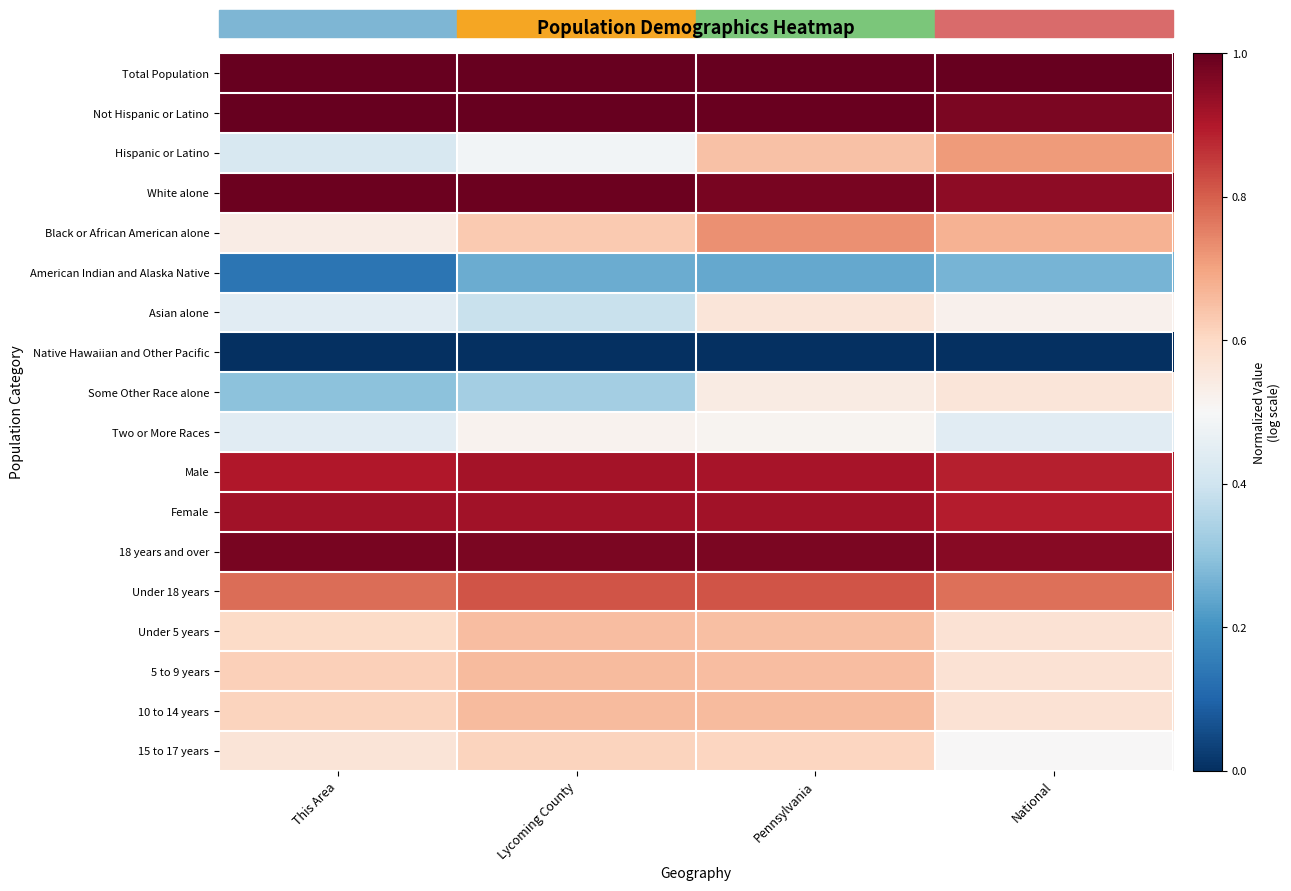

Reading left to right, list all the values displayed in this chart.

Total Population: This Area=1.0	Lycoming County=1.0	Pennsylvania=1.0	National=1.0
Not Hispanic or Latino: This Area=1.0	Lycoming County=1.0	Pennsylvania=1.0	National=1.0
Hispanic or Latino: This Area=0.4	Lycoming County=0.5	Pennsylvania=0.6	National=0.7
White alone: This Area=1.0	Lycoming County=1.0	Pennsylvania=1.0	National=0.9
Black or African American alone: This Area=0.5	Lycoming County=0.6	Pennsylvania=0.7	National=0.7
American Indian and Alaska Native: This Area=0.1	Lycoming County=0.3	Pennsylvania=0.2	National=0.3
Asian alone: This Area=0.4	Lycoming County=0.4	Pennsylvania=0.6	National=0.5
Native Hawaiian and Other Pacific: This Area=0.0	Lycoming County=0.0	Pennsylvania=0.0	National=0.0
Some Other Race alone: This Area=0.3	Lycoming County=0.3	Pennsylvania=0.5	National=0.6
Two or More Races: This Area=0.4	Lycoming County=0.5	Pennsylvania=0.5	National=0.4
Male: This Area=0.9	Lycoming County=0.9	Pennsylvania=0.9	National=0.9
Female: This Area=0.9	Lycoming County=0.9	Pennsylvania=0.9	National=0.9
18 years and over: This Area=1.0	Lycoming County=1.0	Pennsylvania=1.0	National=1.0
Under 18 years: This Area=0.8	Lycoming County=0.8	Pennsylvania=0.8	National=0.8
Under 5 years: This Area=0.6	Lycoming County=0.7	Pennsylvania=0.6	National=0.6
5 to 9 years: This Area=0.6	Lycoming County=0.7	Pennsylvania=0.7	National=0.6
10 to 14 years: This Area=0.6	Lycoming County=0.7	Pennsylvania=0.7	National=0.6
15 to 17 years: This Area=0.6	Lycoming County=0.6	Pennsylvania=0.6	National=0.5